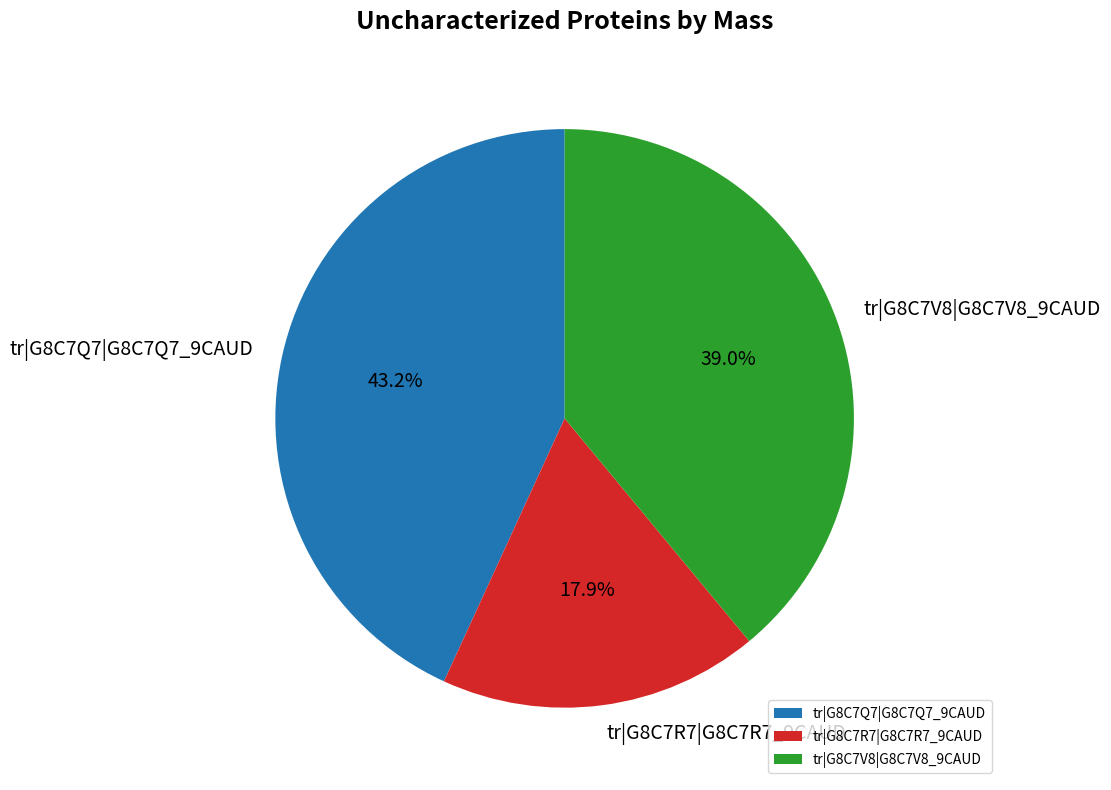

Which category has the smallest portion of the pie?

tr|G8C7R7|G8C7R7_9CAUD